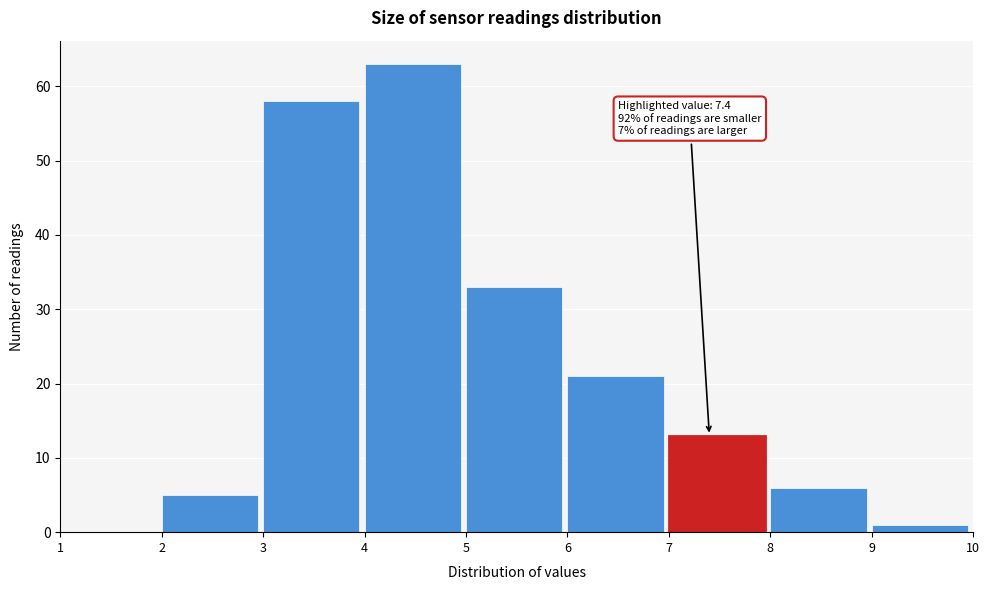

Which range on the x-axis has the tallest bar?

4 to 5